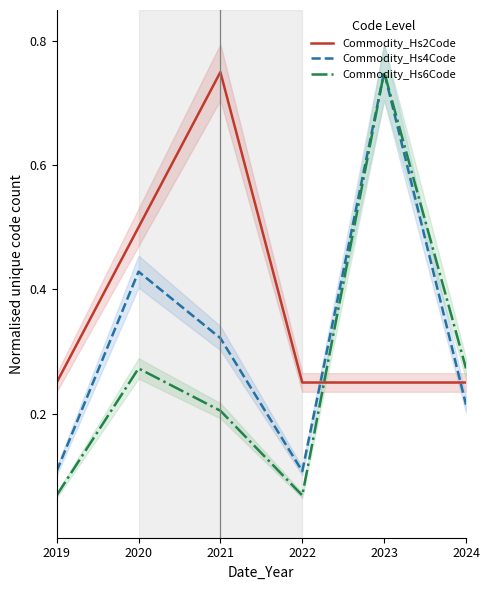

How many intersections are there between Commodity_Hs2Code and Commodity_Hs4Code?

2